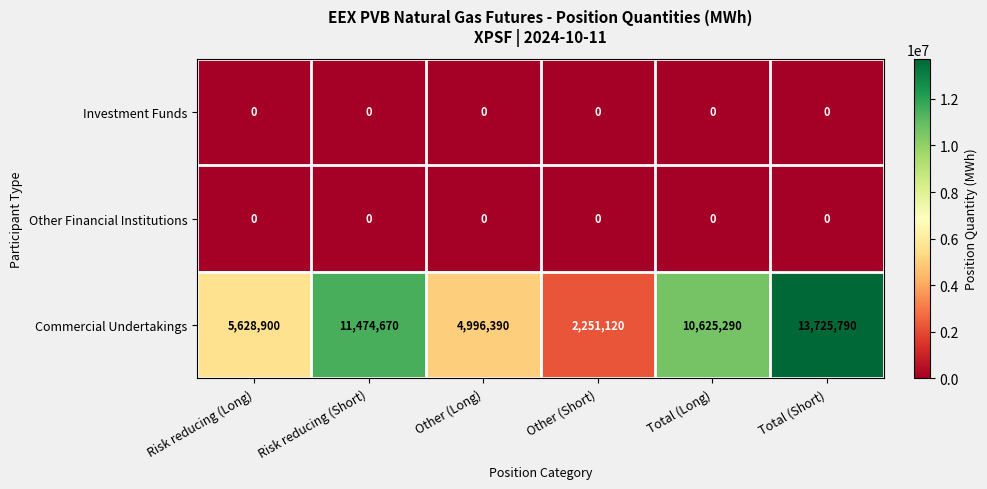

Which series has the largest total across all categories?

Commercial Undertakings